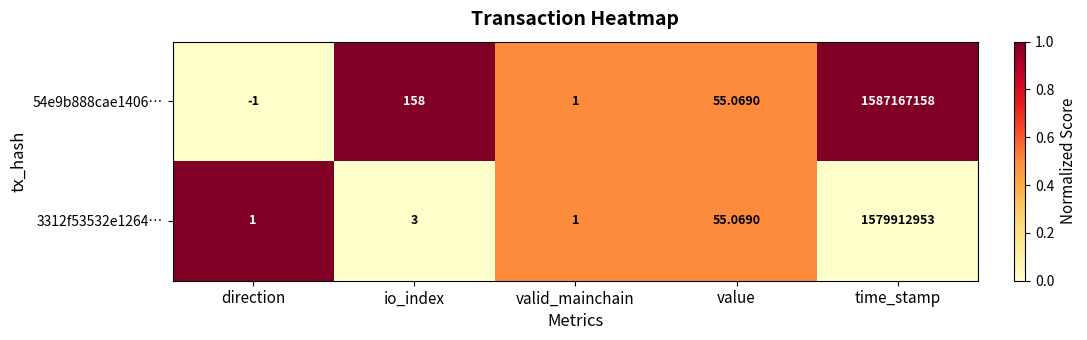

At which category is the sum across all series the highest?

time_stamp